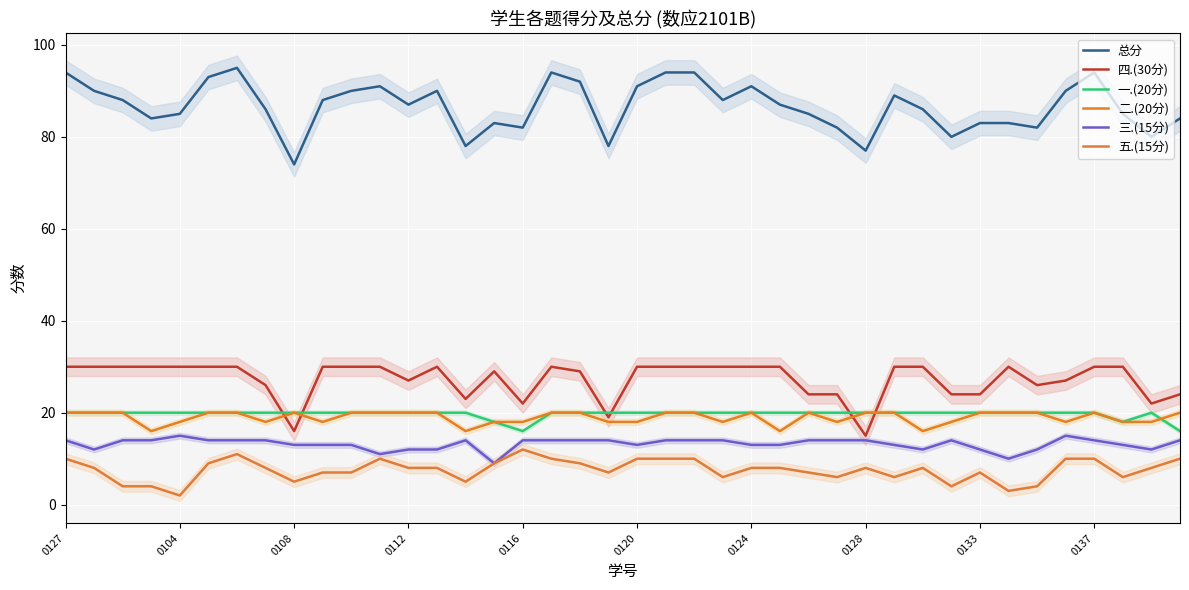

List the series in order of their peak value, lowest first.

五.(15分), 三.(15分), 一.(20分), 二.(20分), 四.(30分), 总分